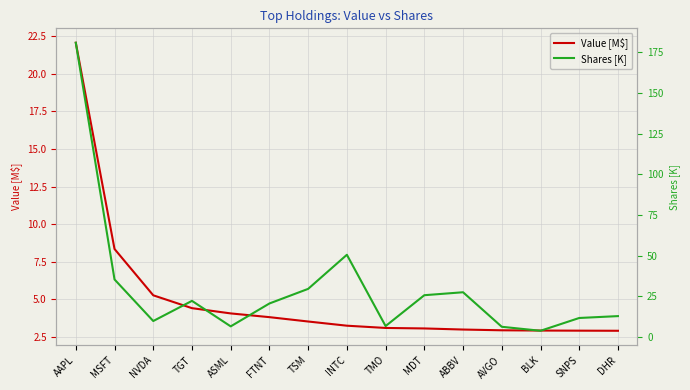

Which category has the highest value across all series?

AAPL